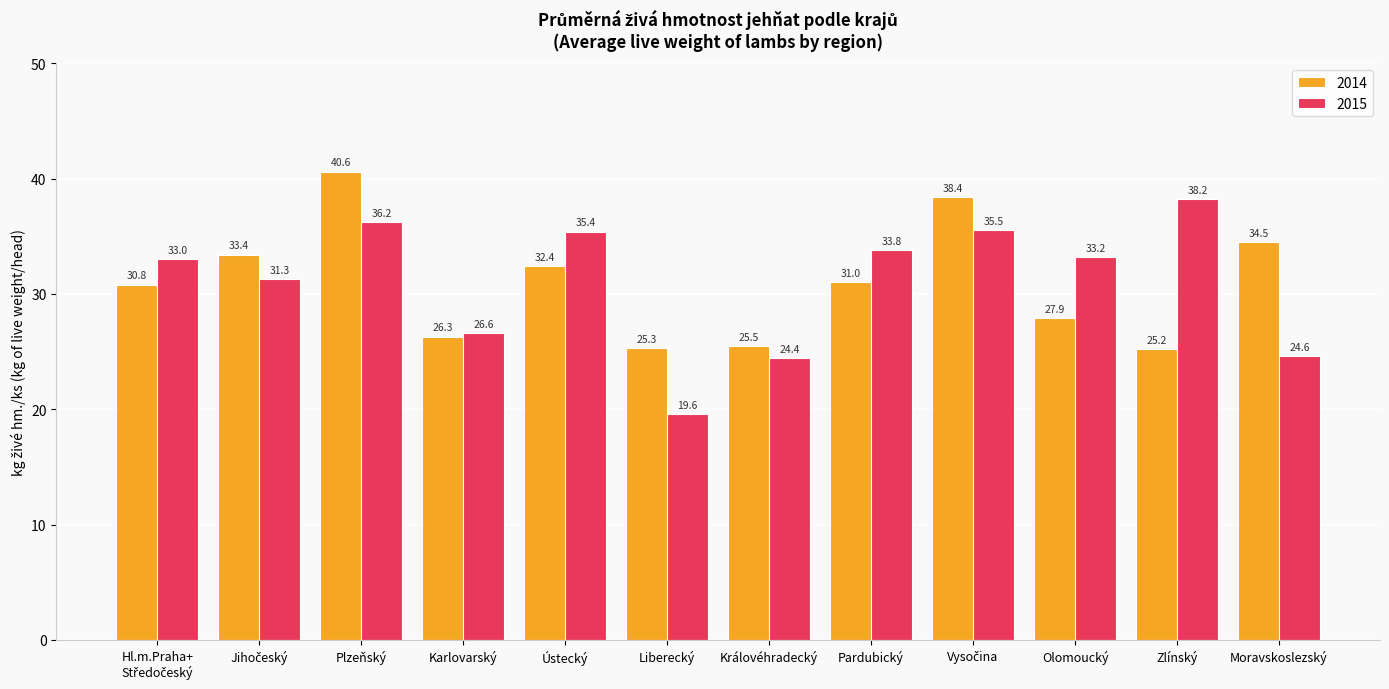

Where is 2014 nearest to the value 32?

Ústecký